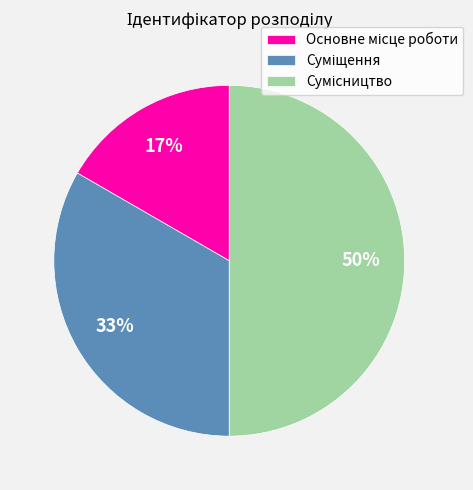

To the nearest percent, what is the average slice percentage?

33%